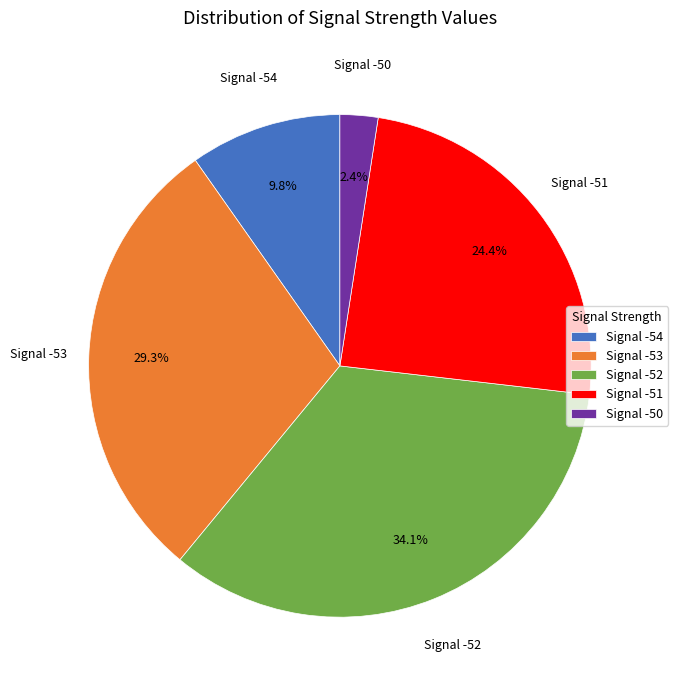

Combined, do Signal -52 and Signal -51 account for over 50%?

Yes